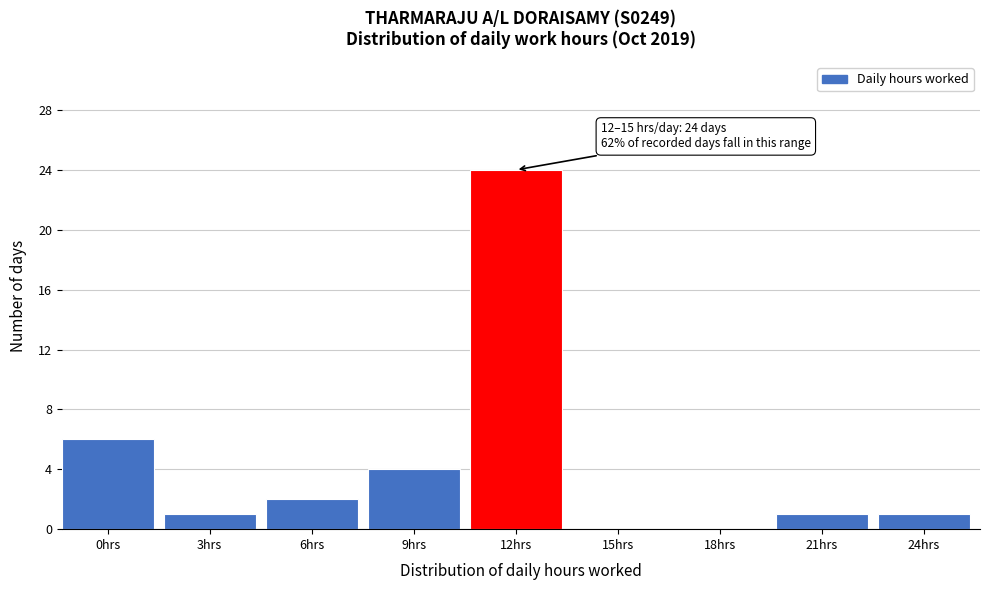

Reading left to right, list all the values displayed in this chart.

0hrs=6	3hrs=1	6hrs=2	9hrs=4	12hrs=24	15hrs=0	18hrs=0	21hrs=1	24hrs=1